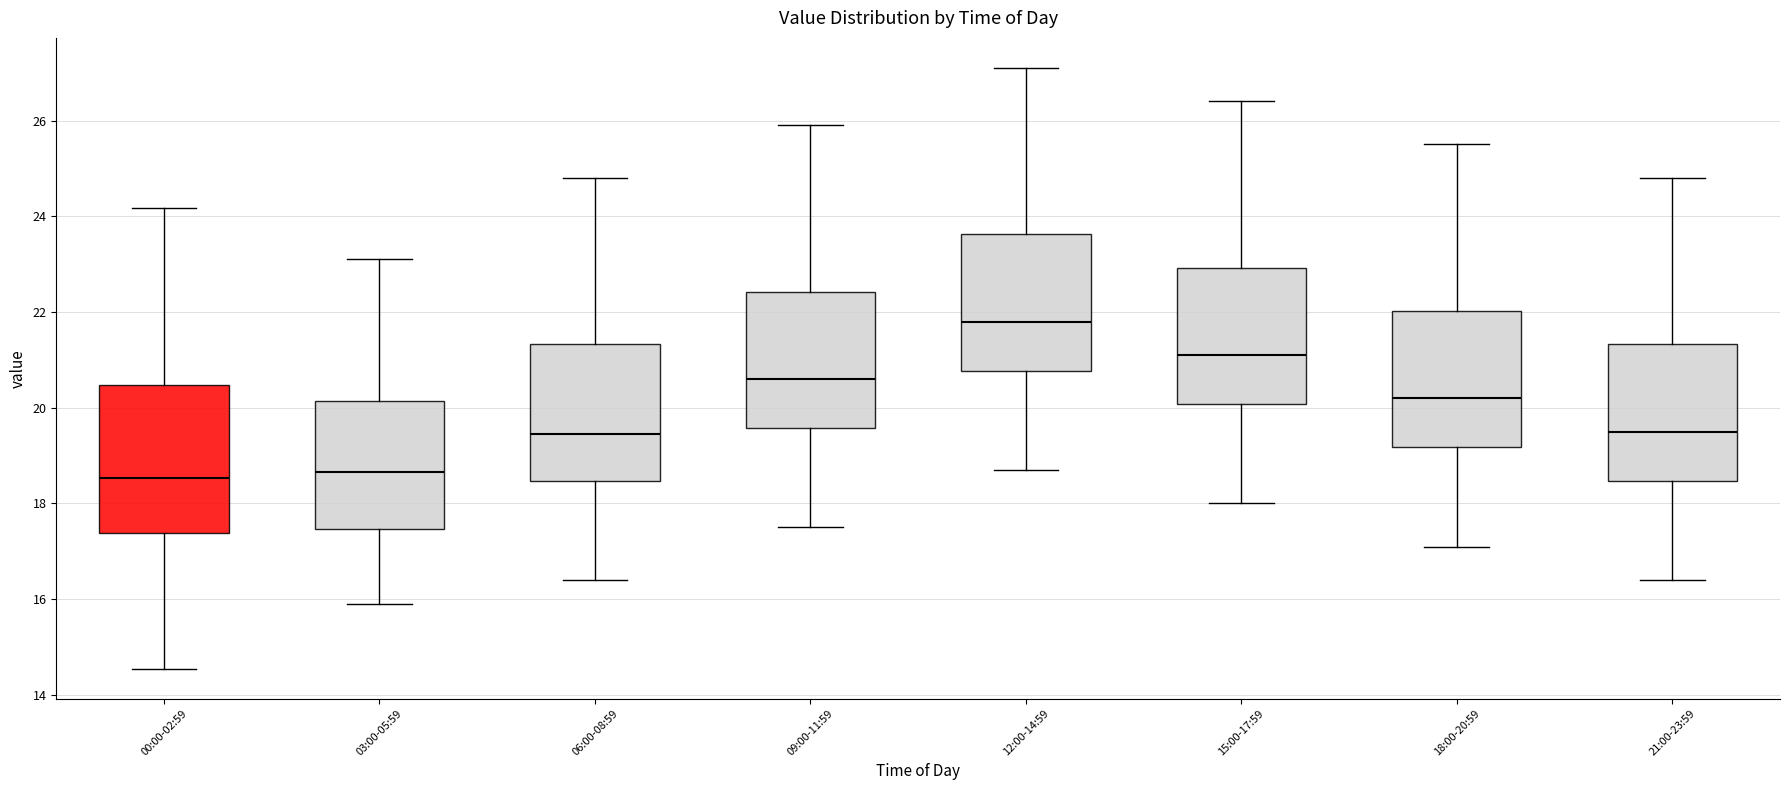

Reading left to right, read every box against the y-axis: the position of its median line, the range the box covers, and the ends of its whiskers. The values are not printed on the chart, so give them approximately, as read against the axis.

00:00-02:59: median 18.6, box 17.4 to 20.4, whiskers 14.6 to 24.2
03:00-05:59: median 18.6, box 17.4 to 20.2, whiskers 16.0 to 23.2
06:00-08:59: median 19.4, box 18.4 to 21.4, whiskers 16.4 to 24.8
09:00-11:59: median 20.6, box 19.6 to 22.4, whiskers 17.6 to 26.0
12:00-14:59: median 21.8, box 20.8 to 23.6, whiskers 18.8 to 27.2
15:00-17:59: median 21.2, box 20.0 to 23.0, whiskers 18.0 to 26.4
18:00-20:59: median 20.2, box 19.2 to 22.0, whiskers 17.2 to 25.6
21:00-23:59: median 19.6, box 18.4 to 21.4, whiskers 16.4 to 24.8